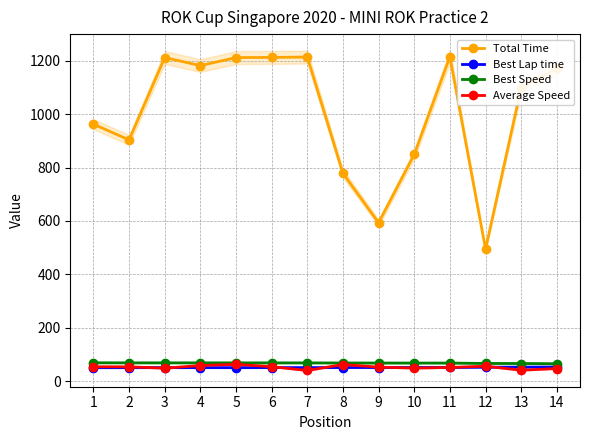

True or false: Total Time has a value of 1215.9 at 11.

True